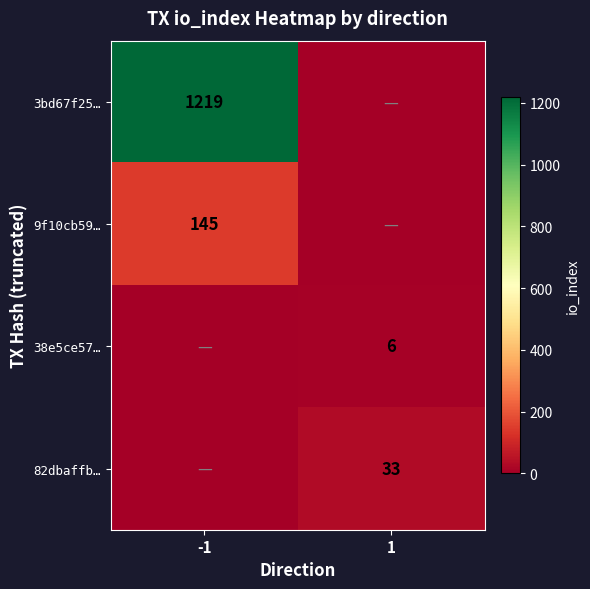

Is the value of 38e5ce57… at 1 greater than the value of 9f10cb59… at -1?

No